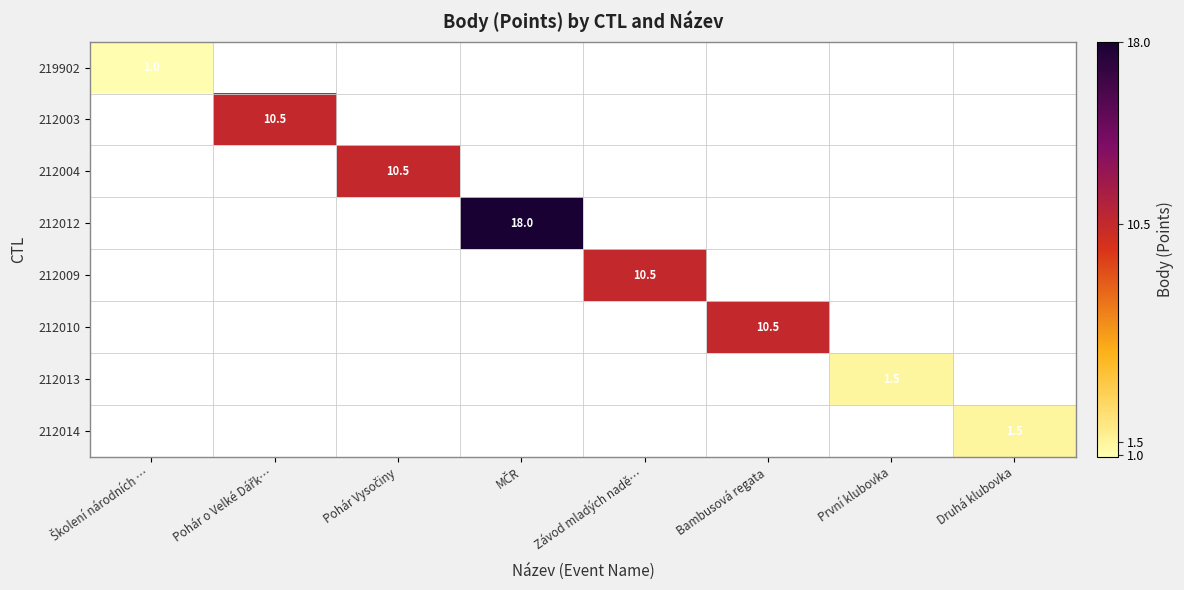

At which category is the sum across all series the highest?

MČR